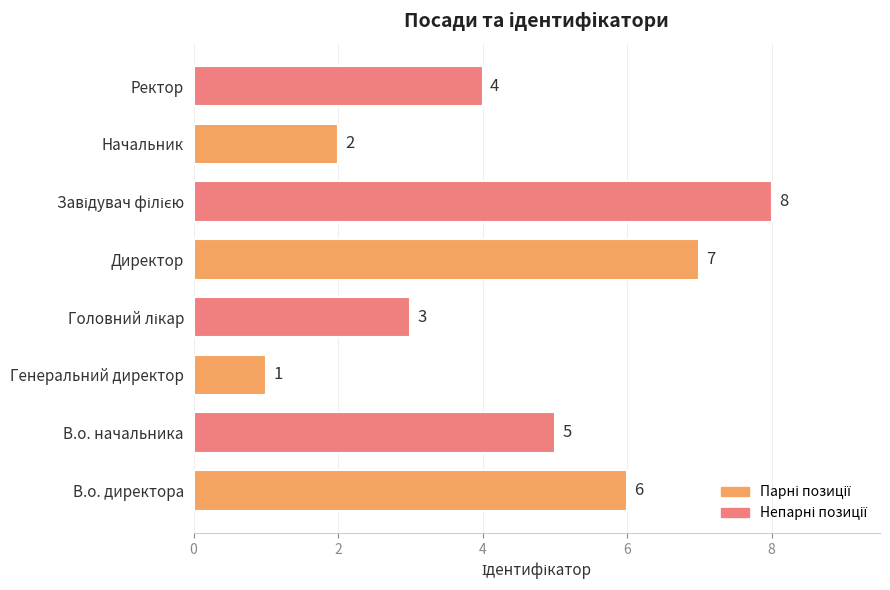

Count the number of data series in this chart.

1